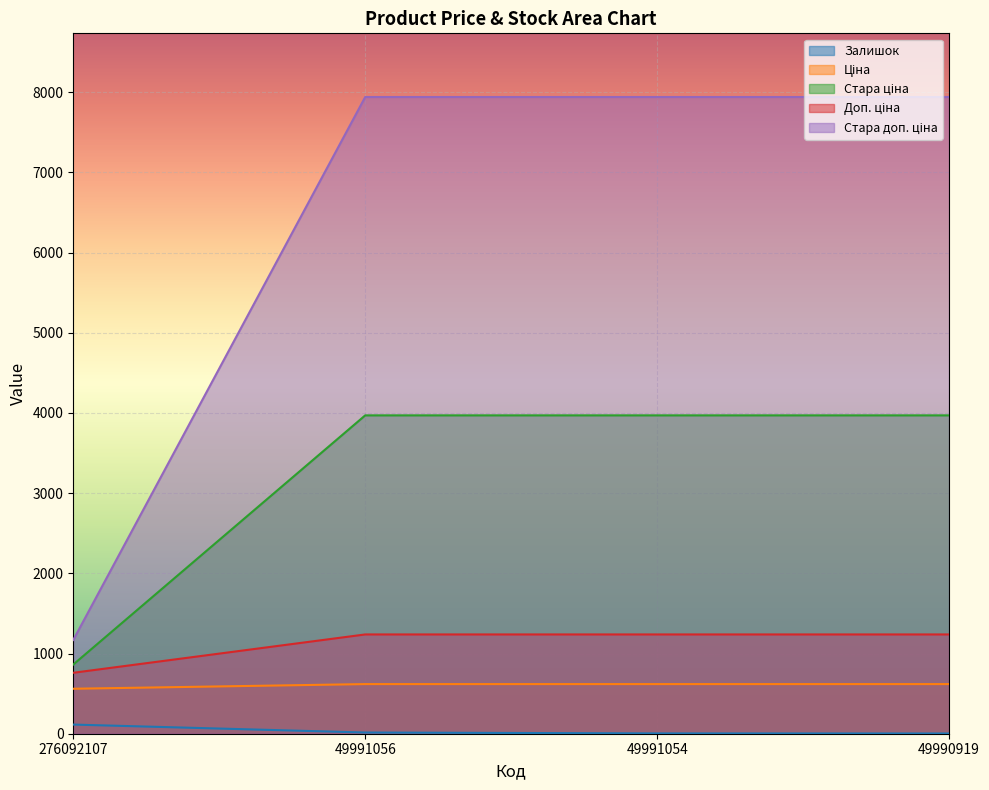

The Стара ціна series shows 363.7 at 49990919. True or false?

False